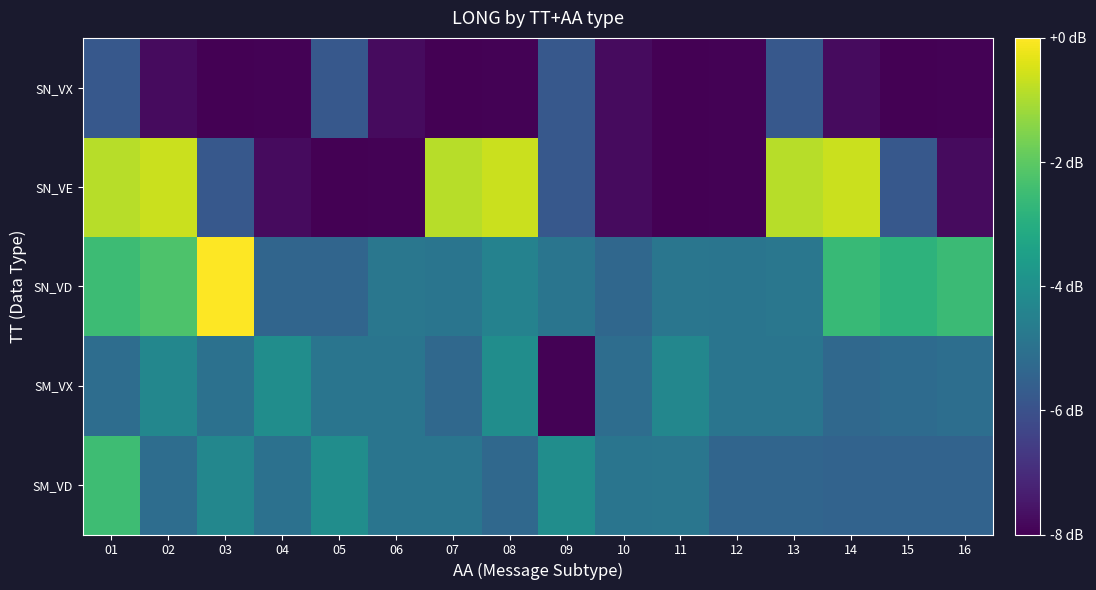

Which category has the highest value across all series?

03